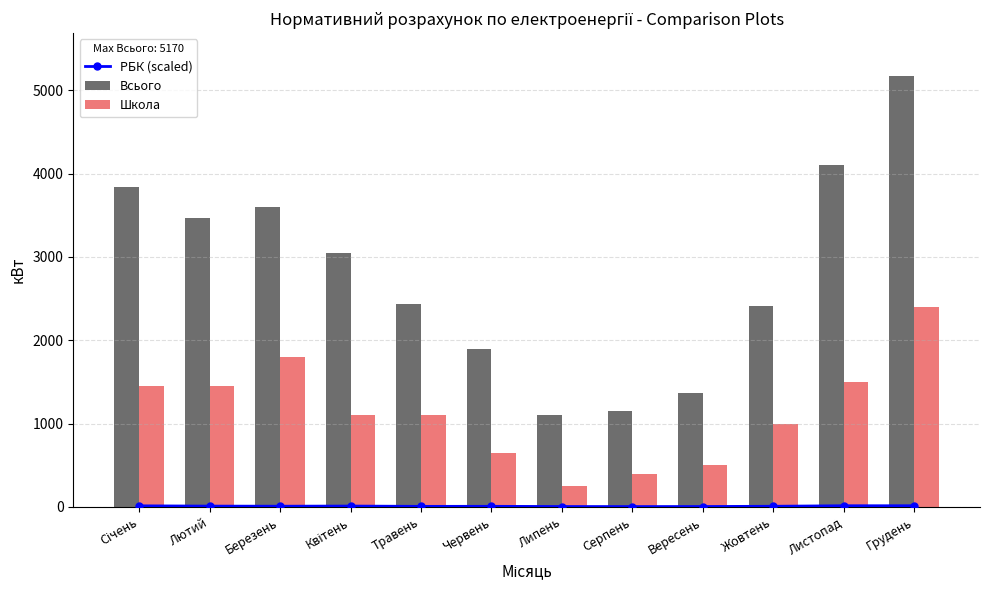

What are all the series names shown in the legend?

РБК (scaled), Всього, Школа